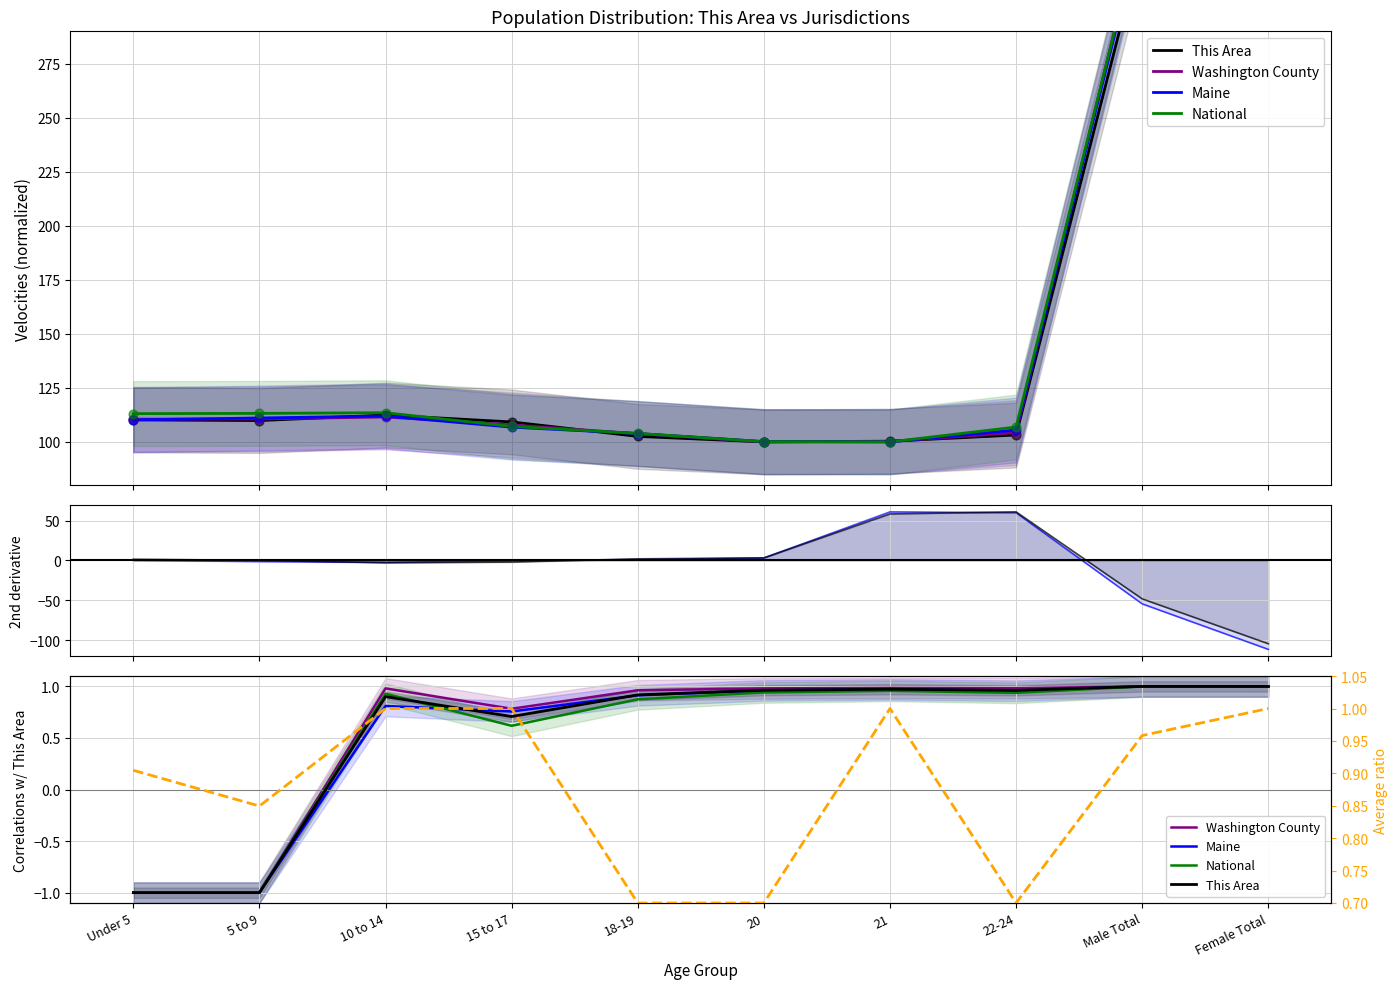

Which series reaches the minimum Y coordinate?

This Area